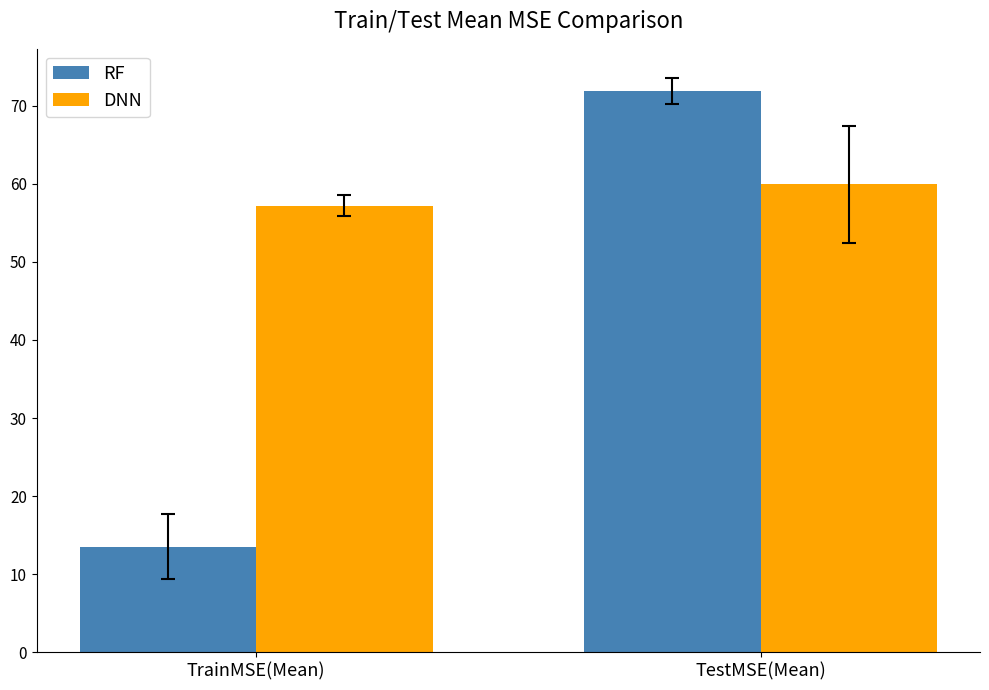

What is the label of the 2nd bar from the right?

TrainMSE(Mean)